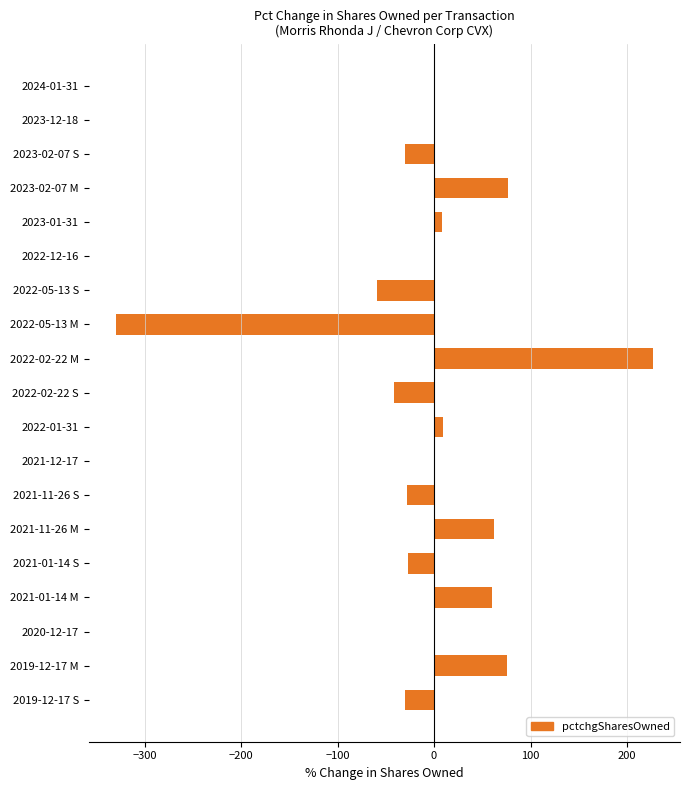

What is the sum of all values?

-26